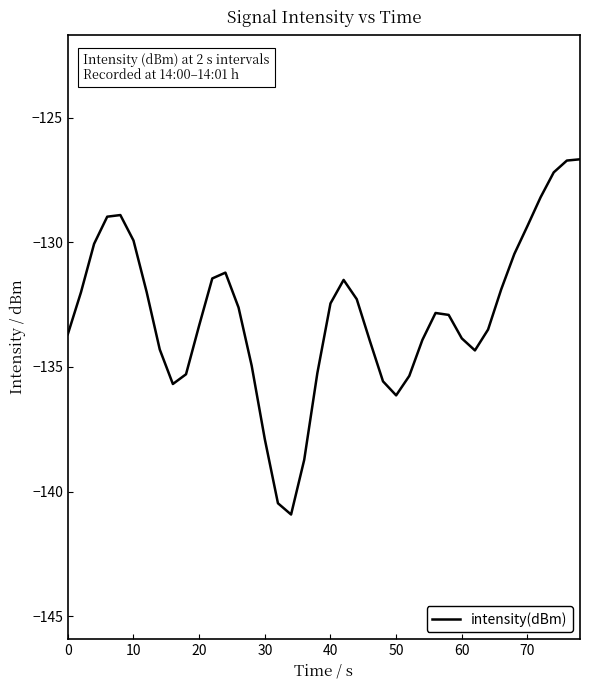

What is the maximum value shown in the chart?

-126.7